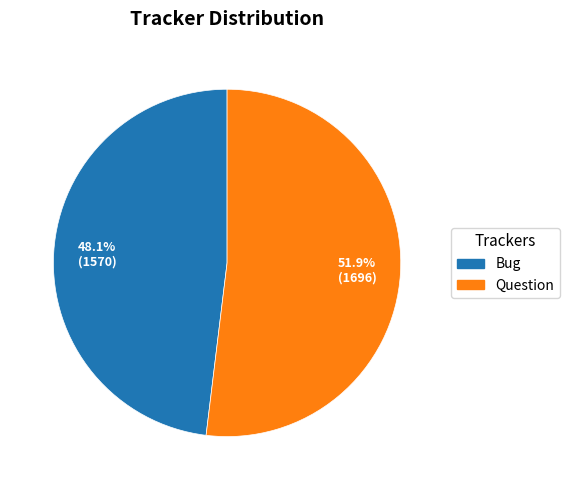

True or false: Bug accounts for 48% of the total.

True